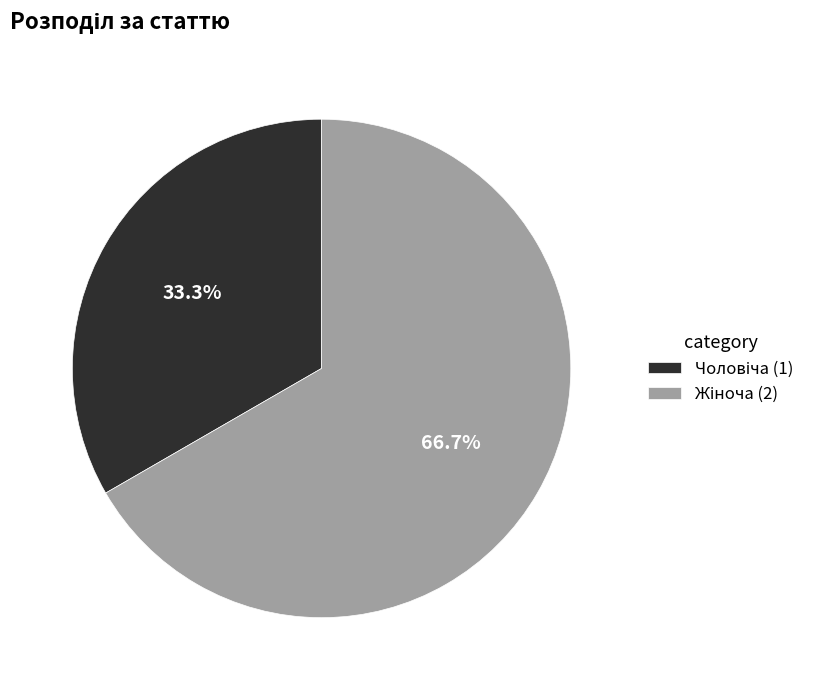

Does any single category account for the majority?

Yes